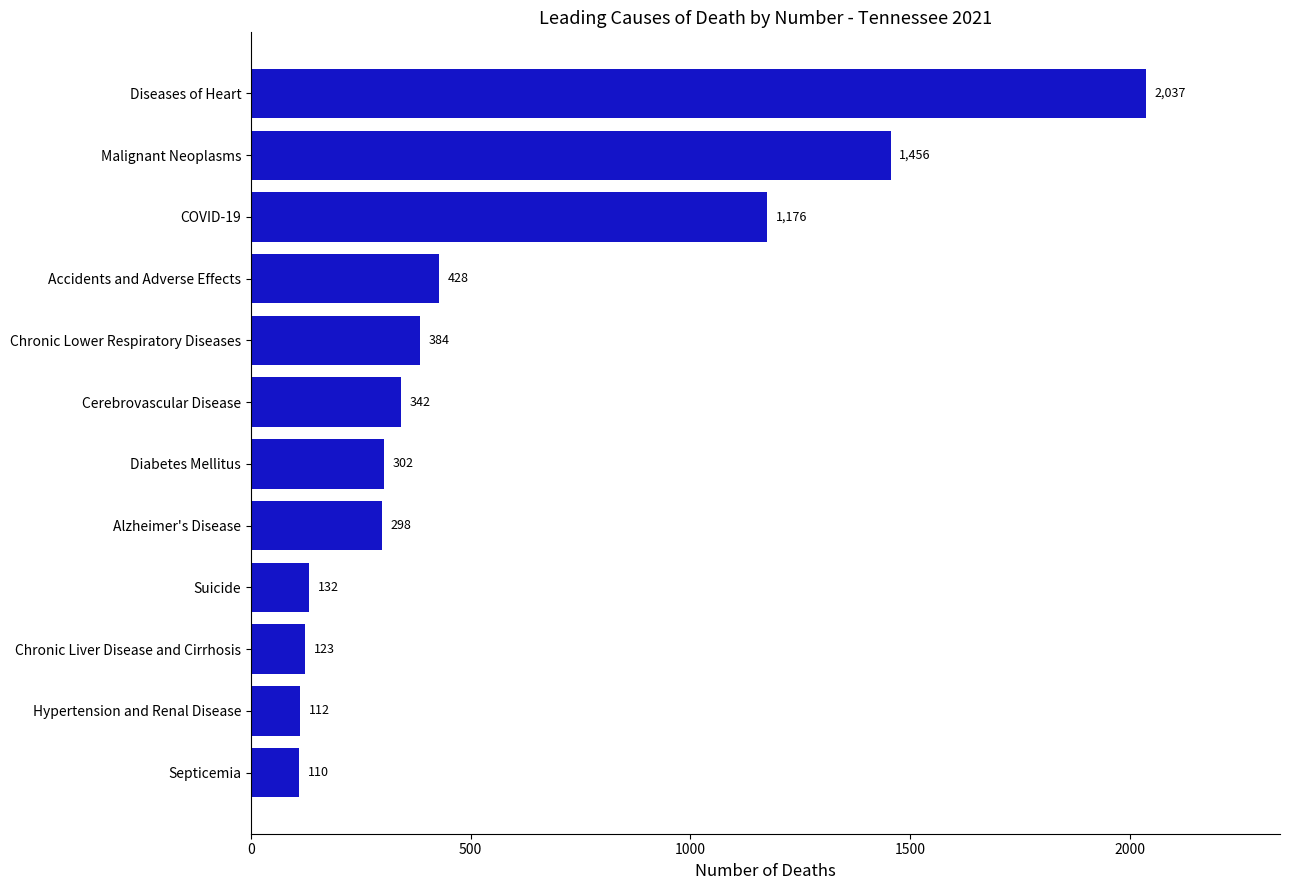

Reading bottom to top, what are all the values shown in this chart?

Septicemia=110	Hypertension and Renal Disease=112	Chronic Liver Disease and Cirrhosis=123	Suicide=132	Alzheimer's Disease=298	Diabetes Mellitus=302	Cerebrovascular Disease=342	Chronic Lower Respiratory Diseases=384	Accidents and Adverse Effects=428	COVID-19=1176	Malignant Neoplasms=1456	Diseases of Heart=2037